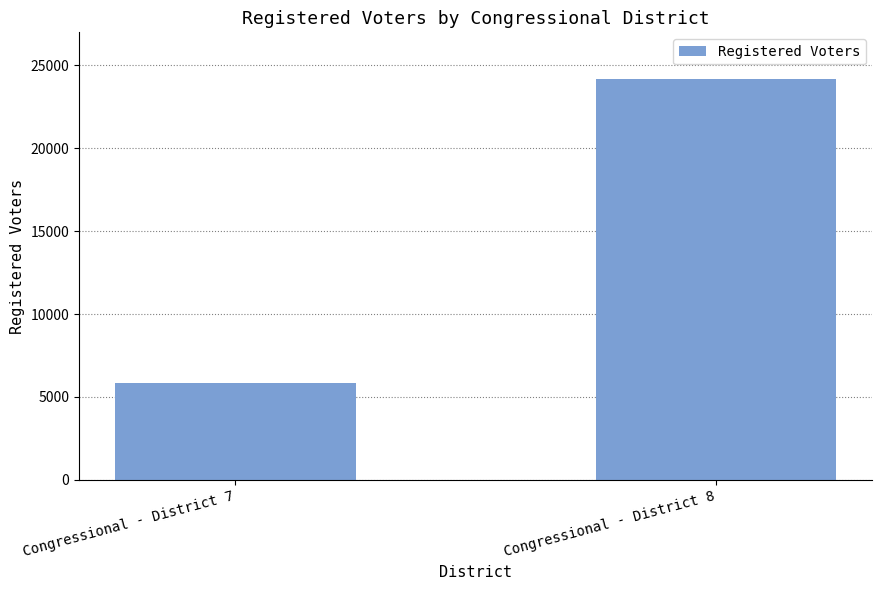

Reading right to left, what are all the values shown in this chart?

24203	5822